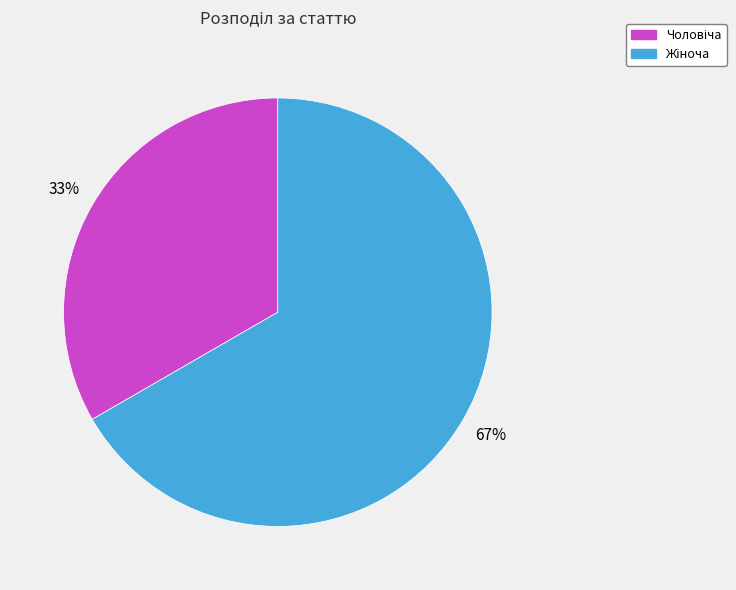

Is there a majority slice in this chart?

Yes